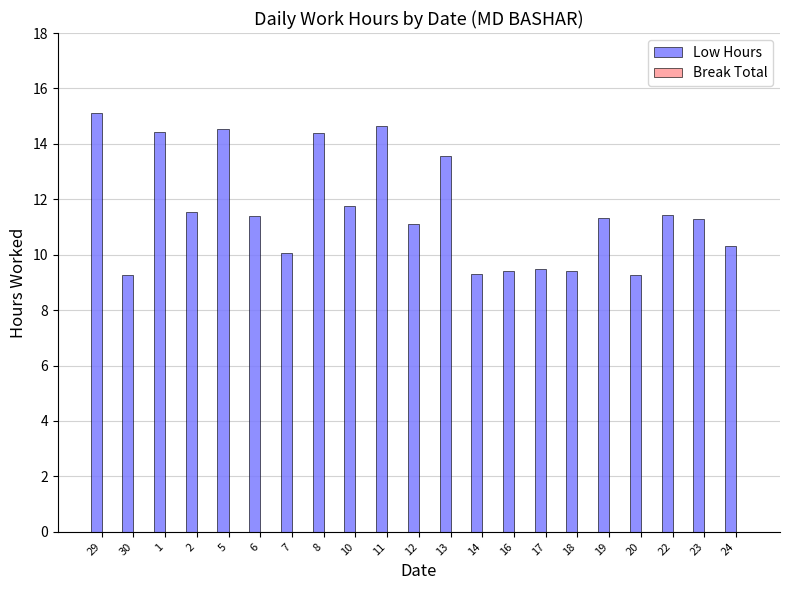

The chart shows a value of 5.9 at 12. True or false?

False